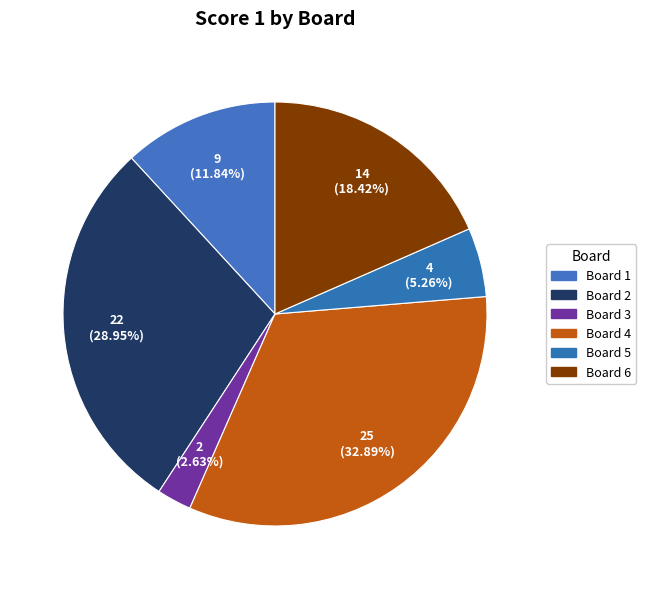

To the nearest percent, what is the difference between the largest and smallest slice percentages?

30%